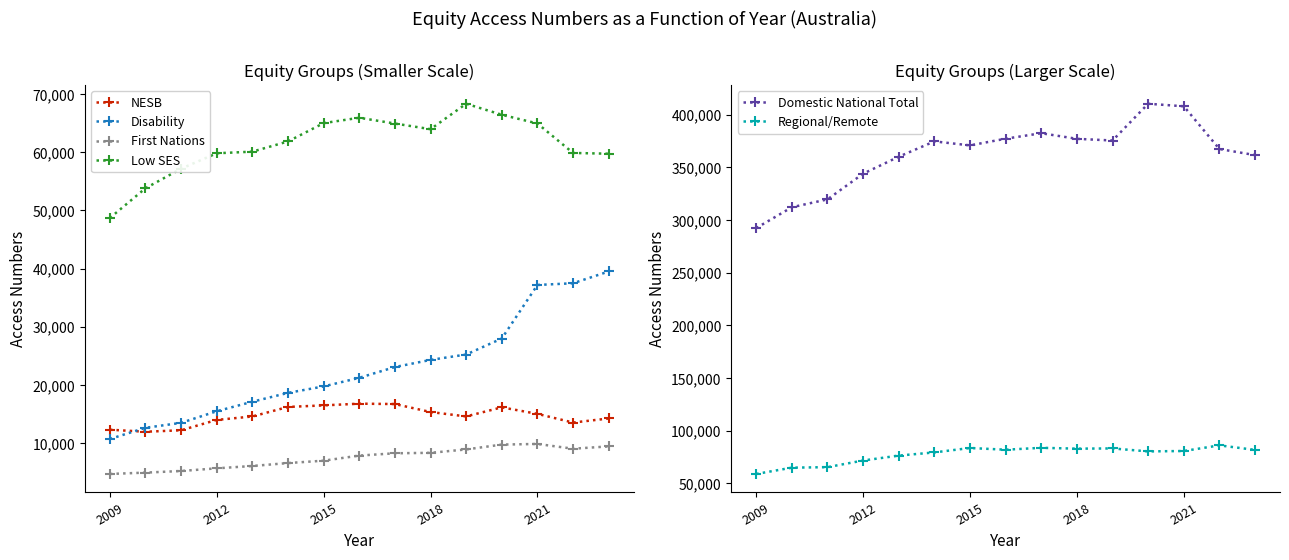

How many lines are shown in the chart?

6